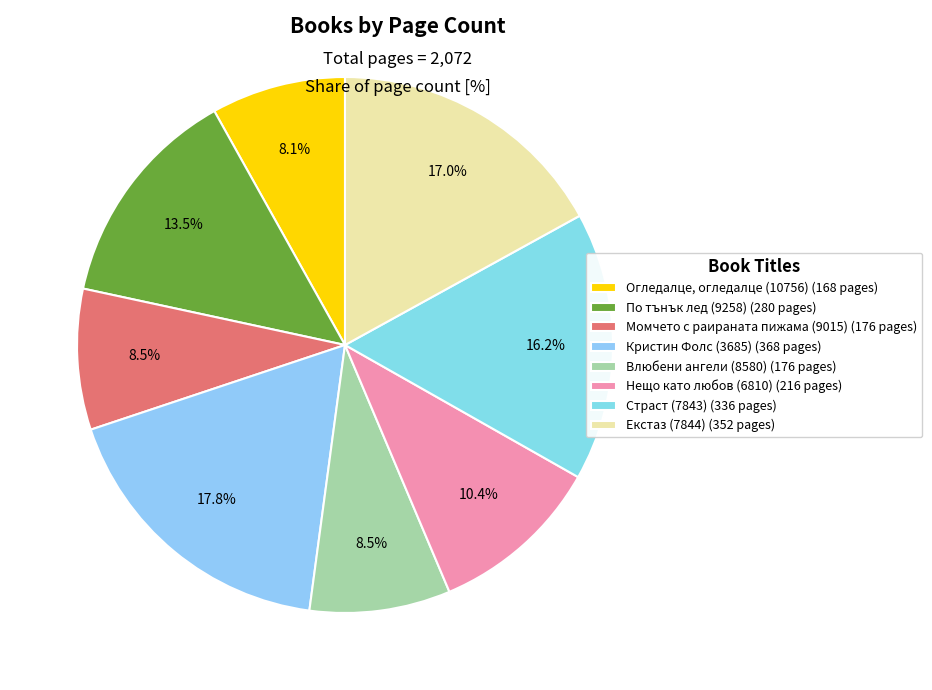

How many slices are in this pie chart?

8